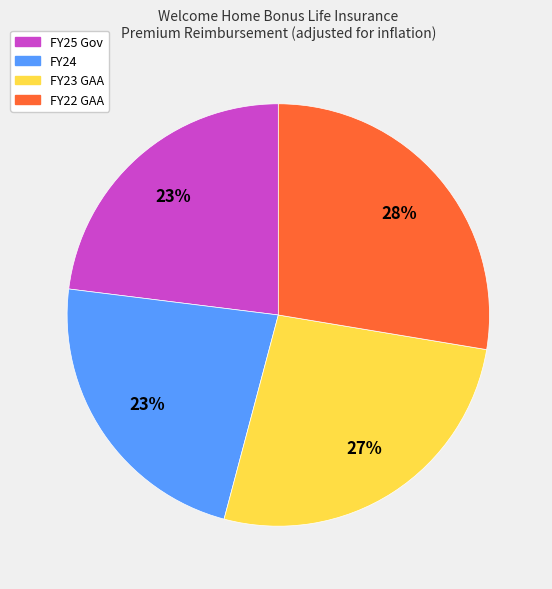

Count the number of slices in the pie.

4